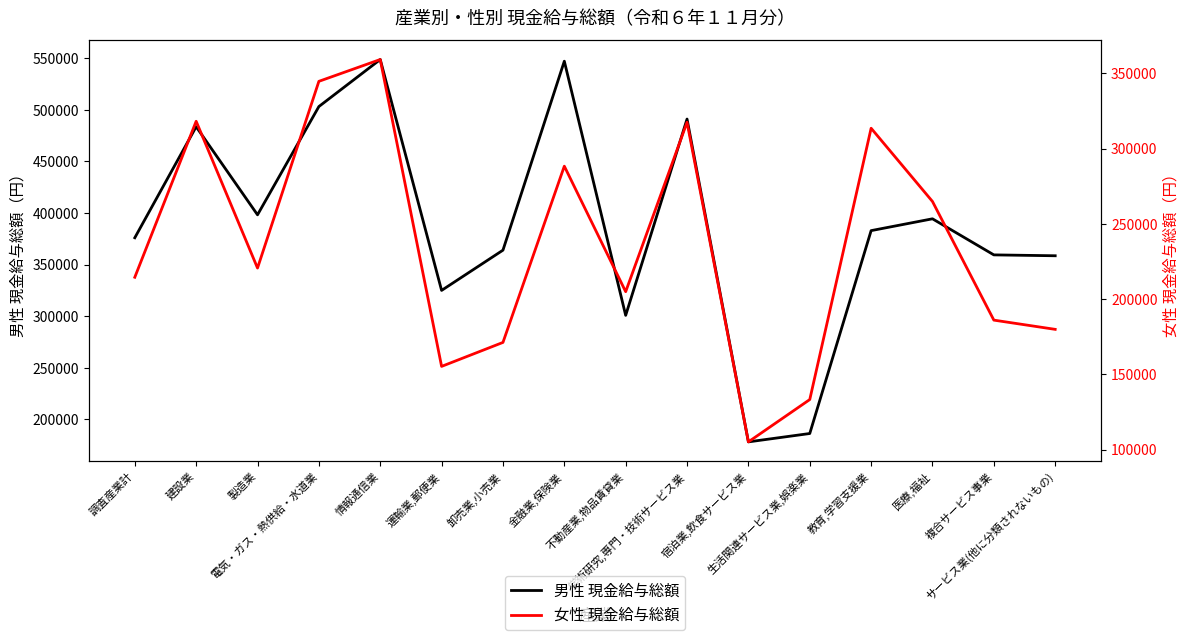

Rank the series at 調査産業計 from lowest to highest value.

女性 現金給与総額, 男性 現金給与総額